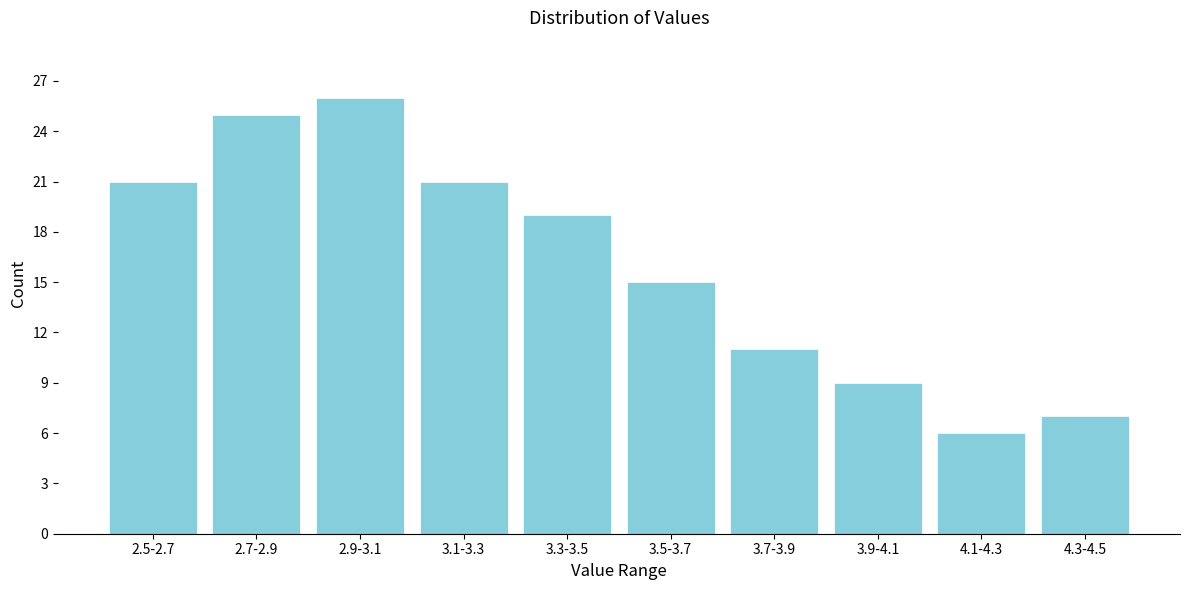

Reading left to right, transcribe all the data shown in this chart.

2.5-2.7=21	2.7-2.9=25	2.9-3.1=26	3.1-3.3=21	3.3-3.5=19	3.5-3.7=15	3.7-3.9=11	3.9-4.1=9	4.1-4.3=6	4.3-4.5=7